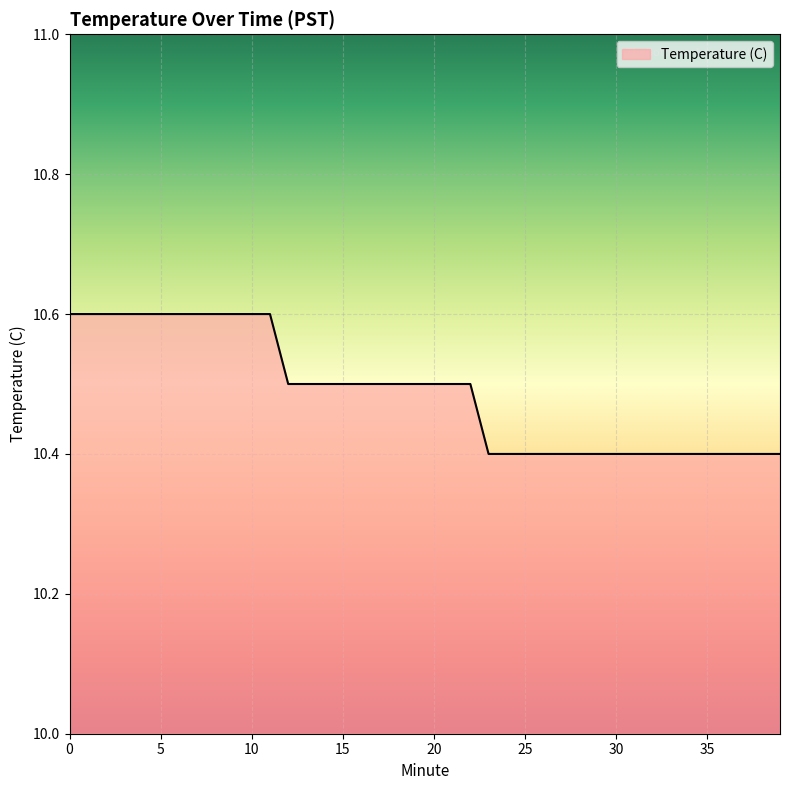

What is the greatest value displayed?

10.6